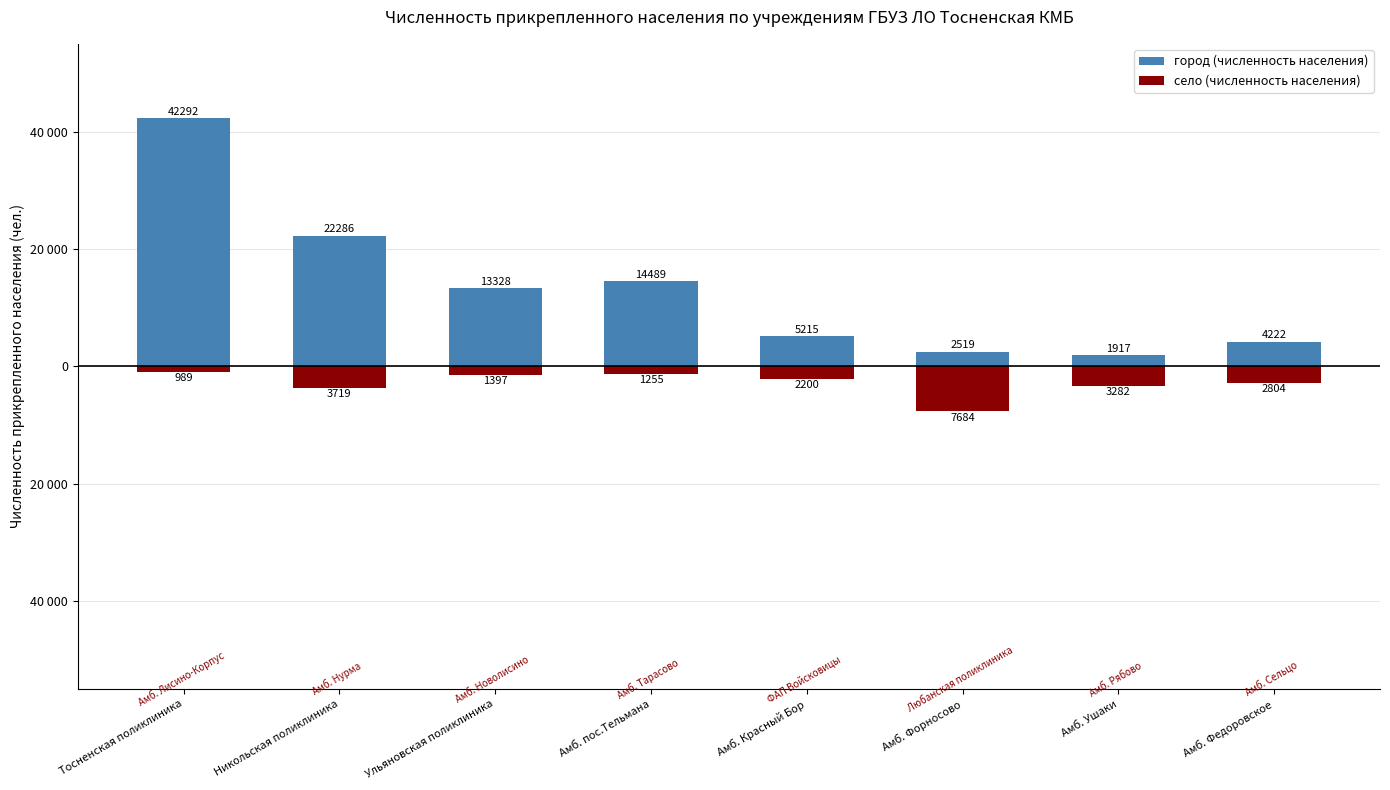

Reading left to right, transcribe all the data shown in this chart.

город (численность населения): 42292	22286	13328	14489	5215	2519	1917	4222
село (численность населения): -989	-3719	-1397	-1255	-2200	-7684	-3282	-2804